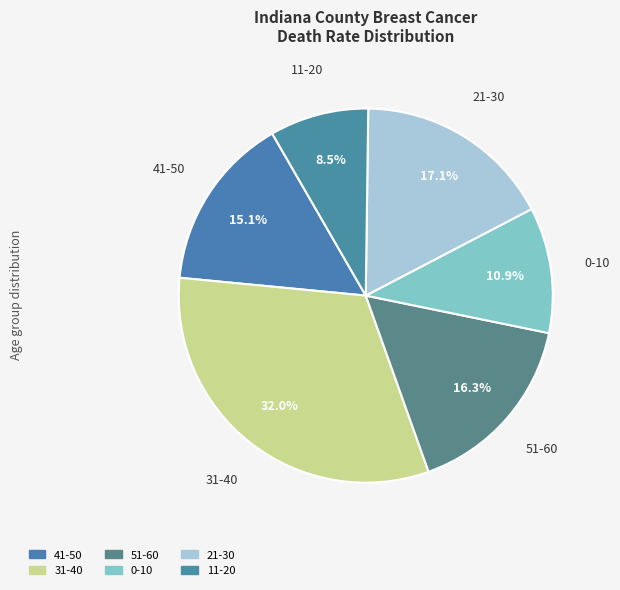

How many segments does this pie chart have?

6